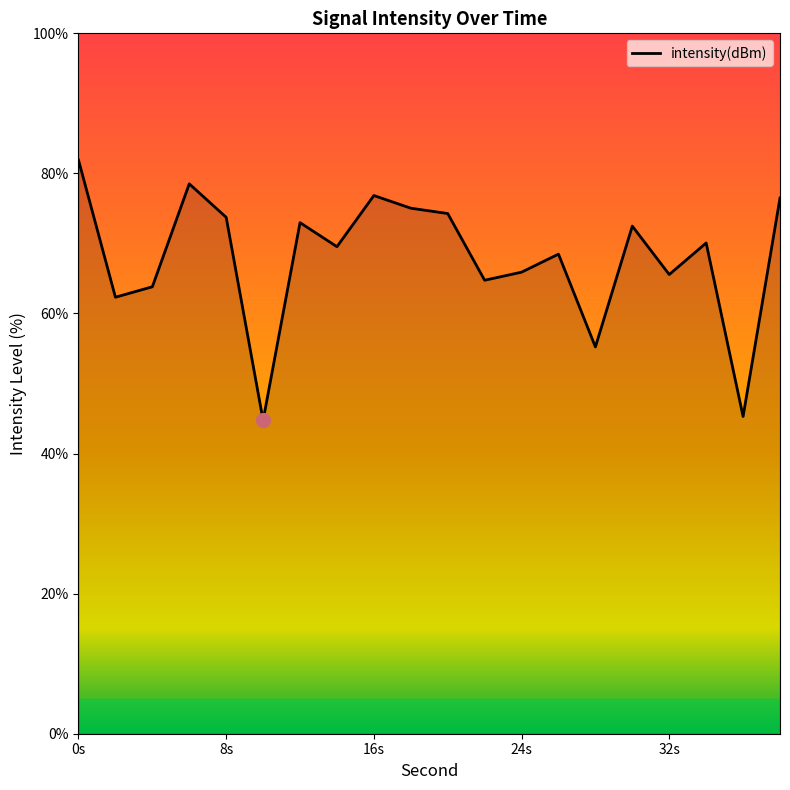

What is the greatest value displayed?

81.9